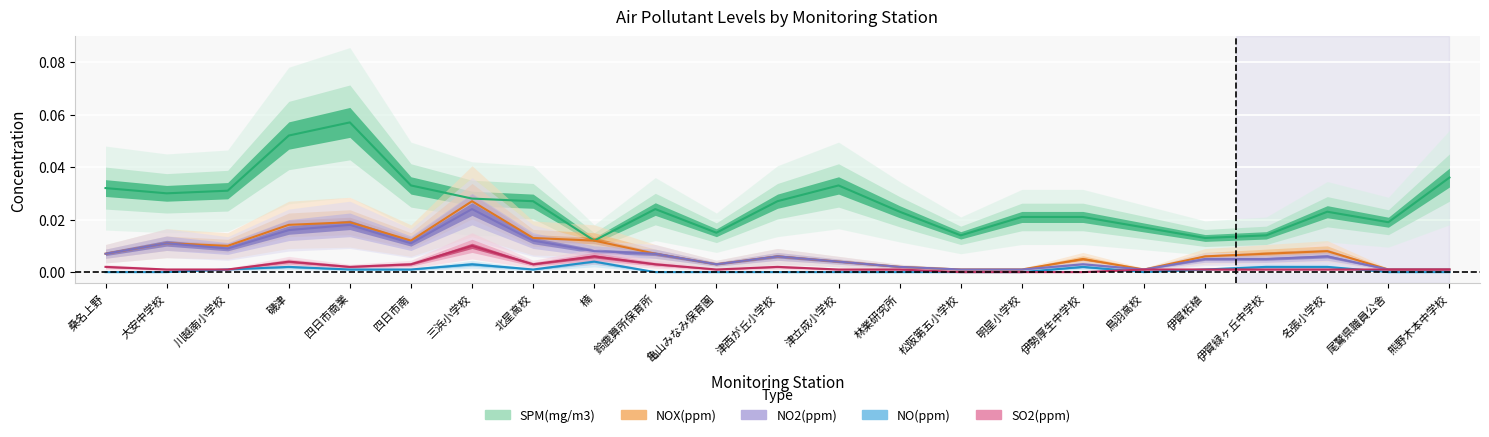

Count the number of data series in this chart.

5